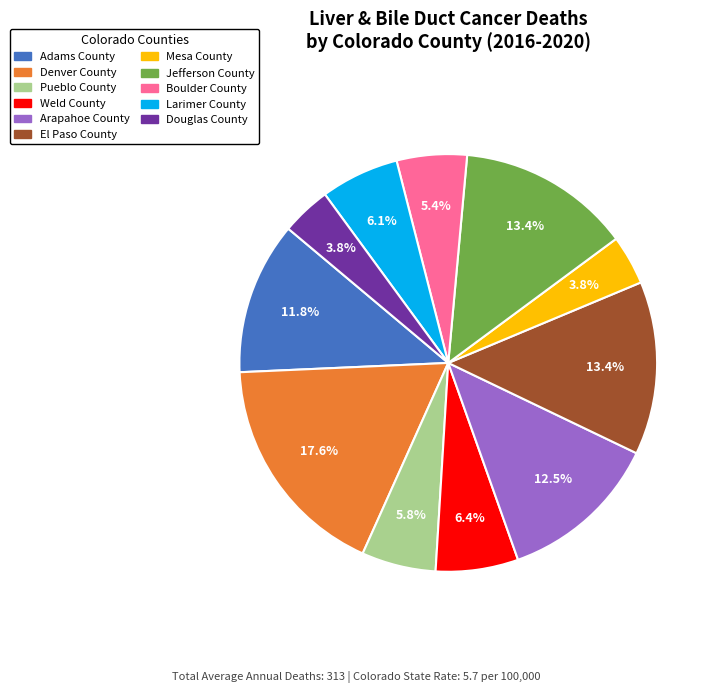

Do Pueblo County and Douglas County together represent more than half of the pie?

No